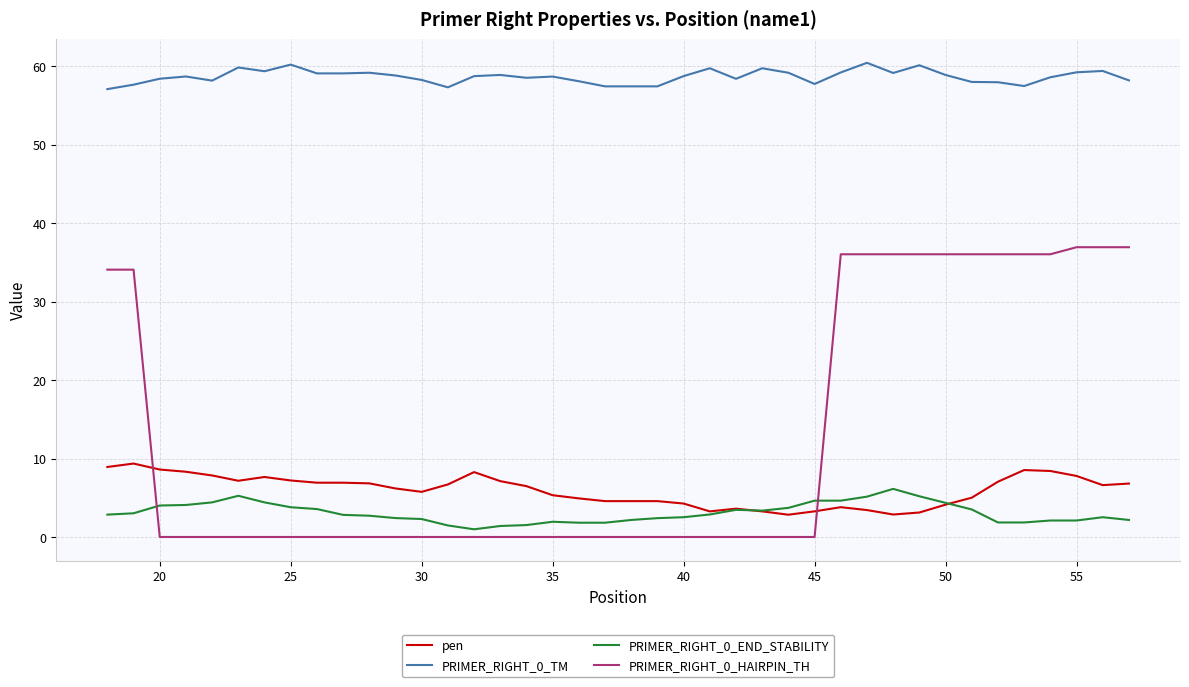

True or false: PRIMER_RIGHT_0_TM and pen intersect in this chart.

False